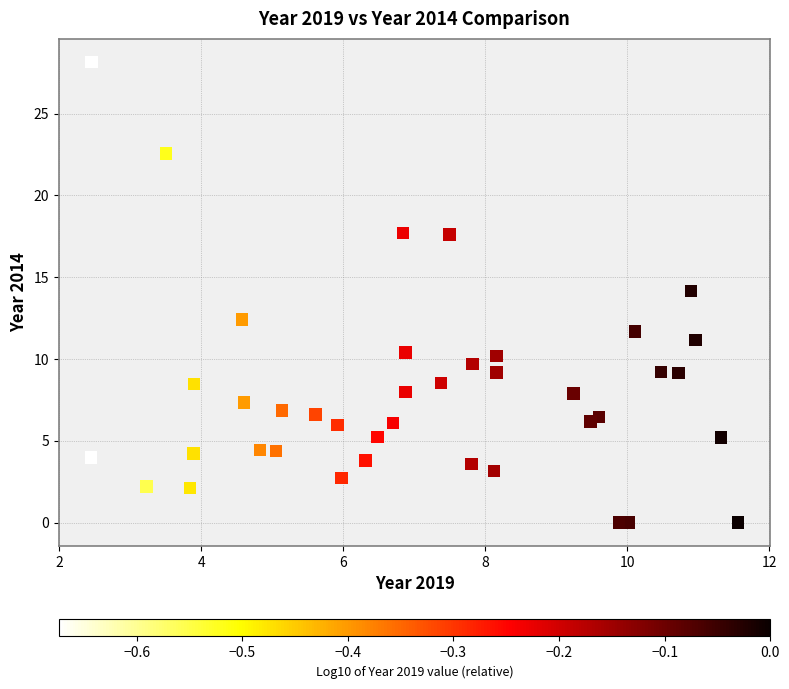

What is the range of Y values (max minus min)?

28.2